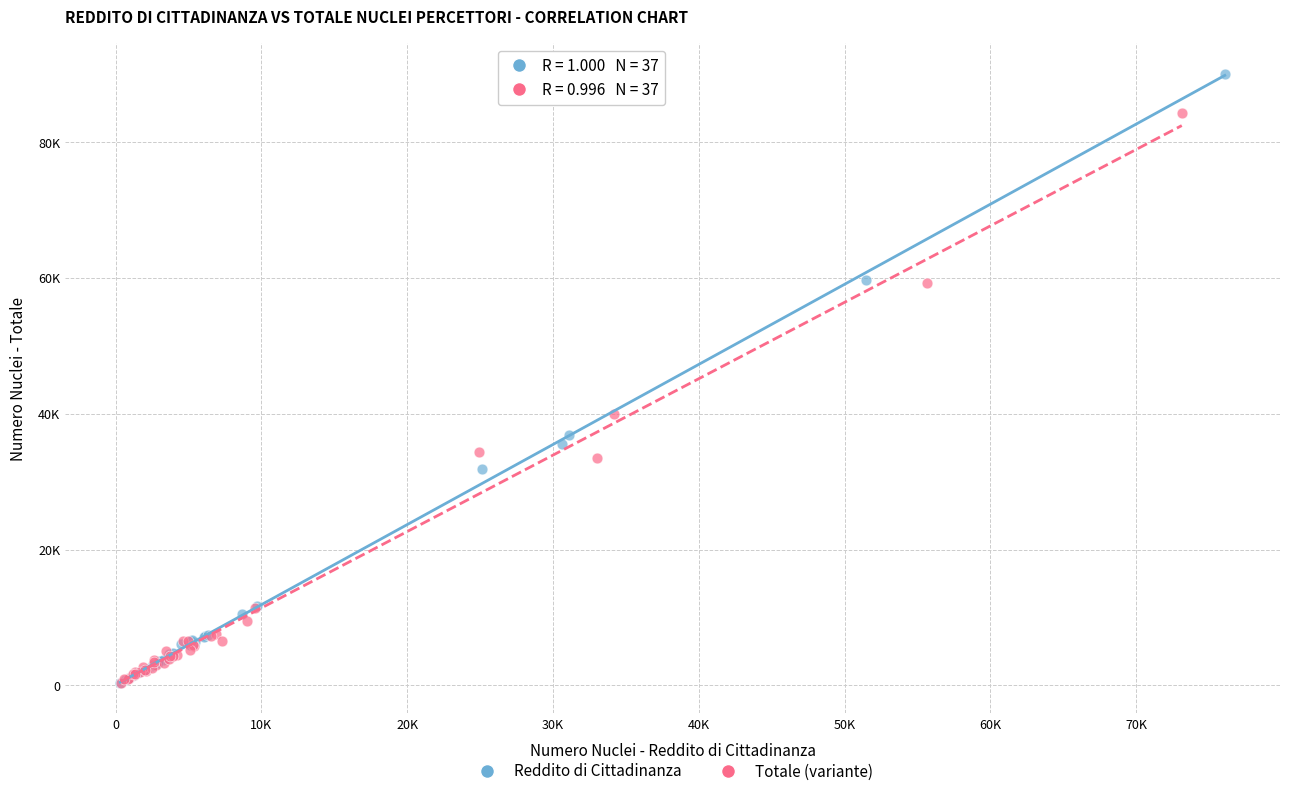

What are all the series names shown in the legend?

Reddito di Cittadinanza, Totale (variante)